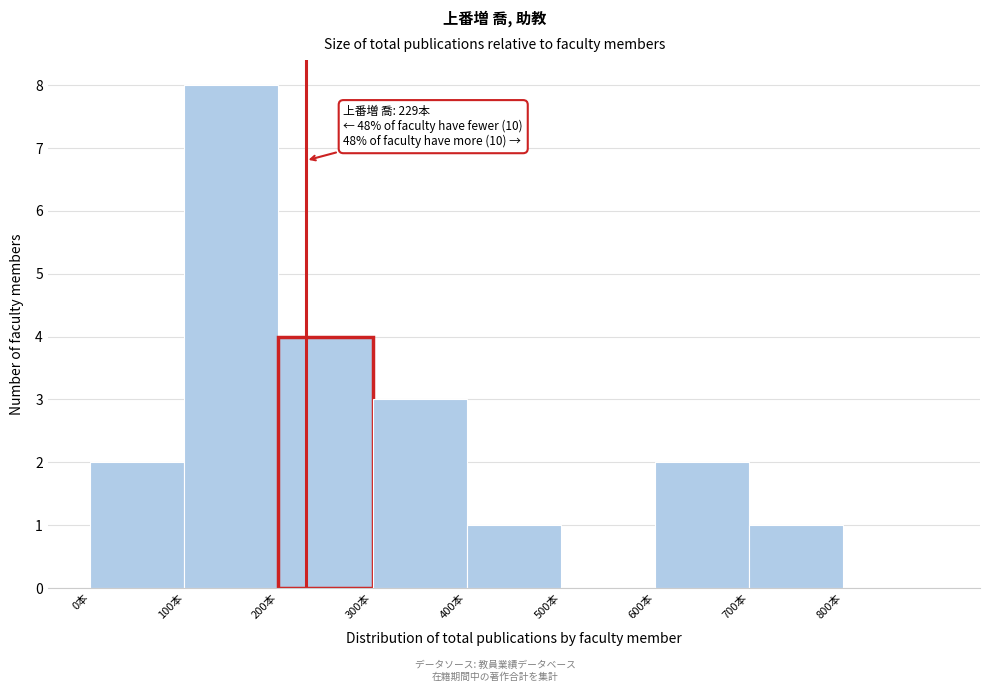

Which range on the x-axis has the tallest bar?

100 to 200